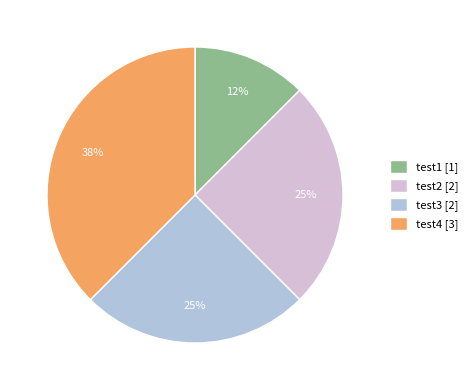

Which has a higher value, test1 [1] or test4 [3]?

test4 [3]